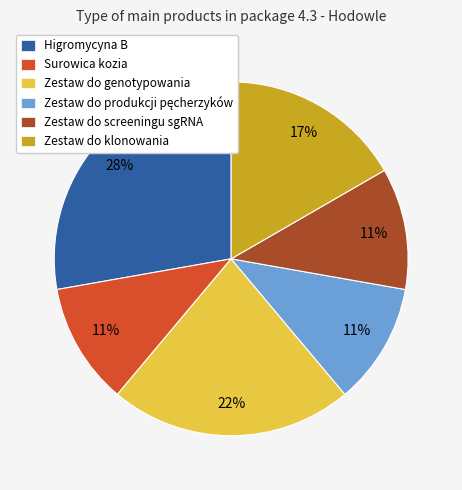

True or false: Higromycyna B accounts for 28% of the total.

True